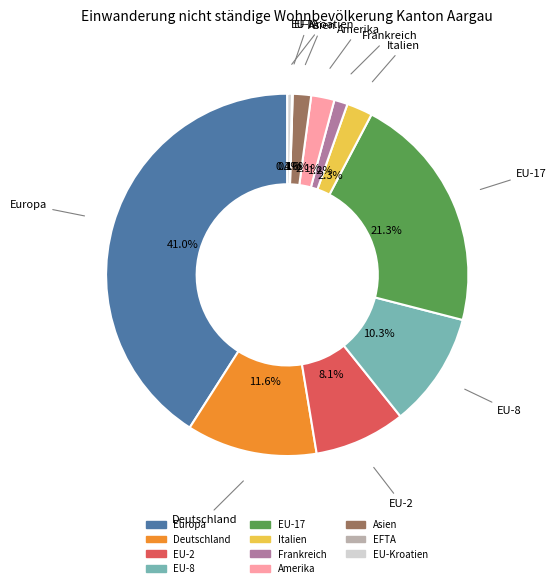

What is the ratio of the value at EU-8 to the value at Europa?

0.3